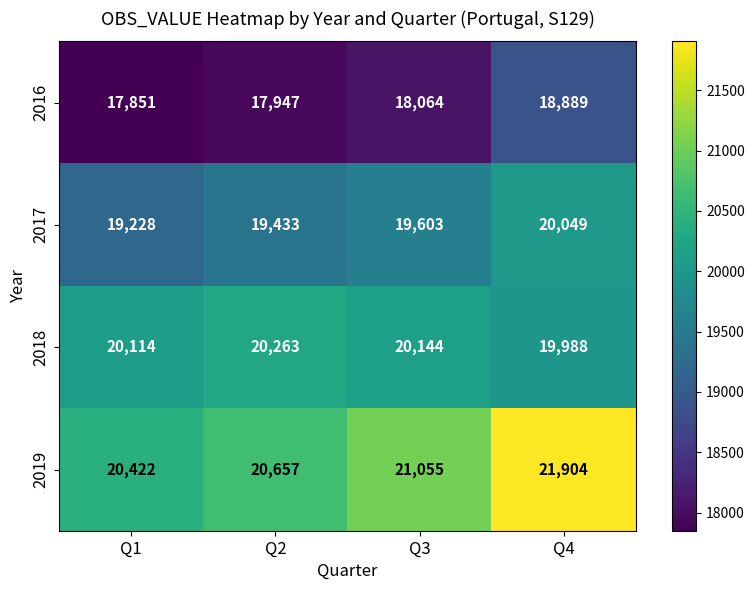

Which series has the widest spread of values?

2019